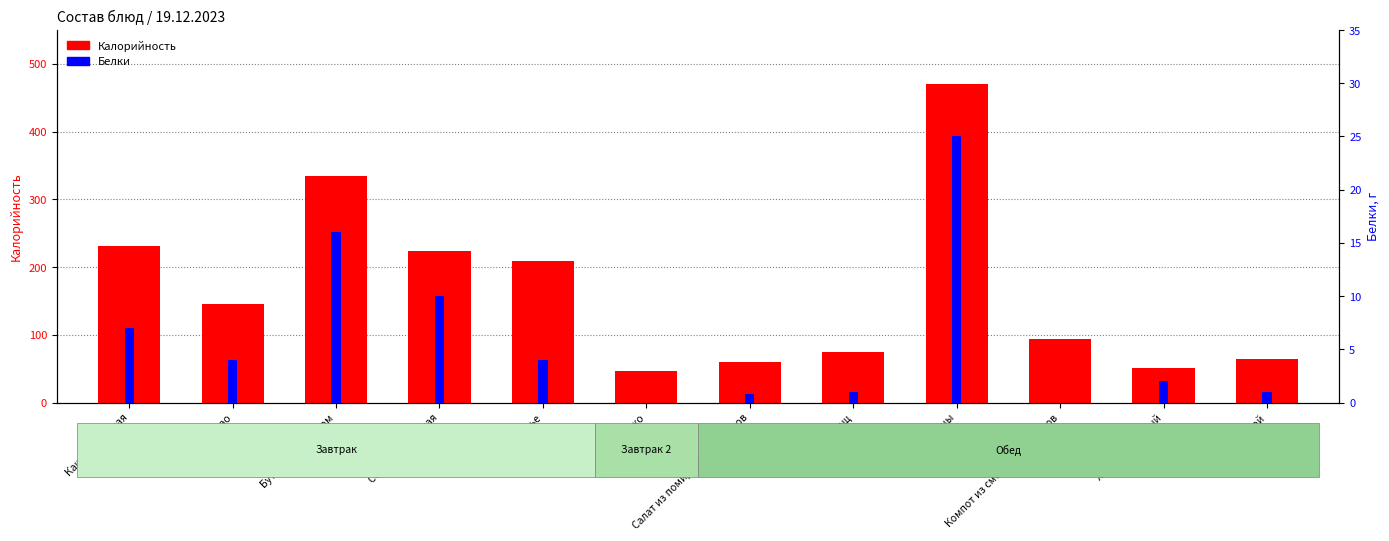

What is the difference between the highest and lowest values at Бутерброд с сыром?

319.0